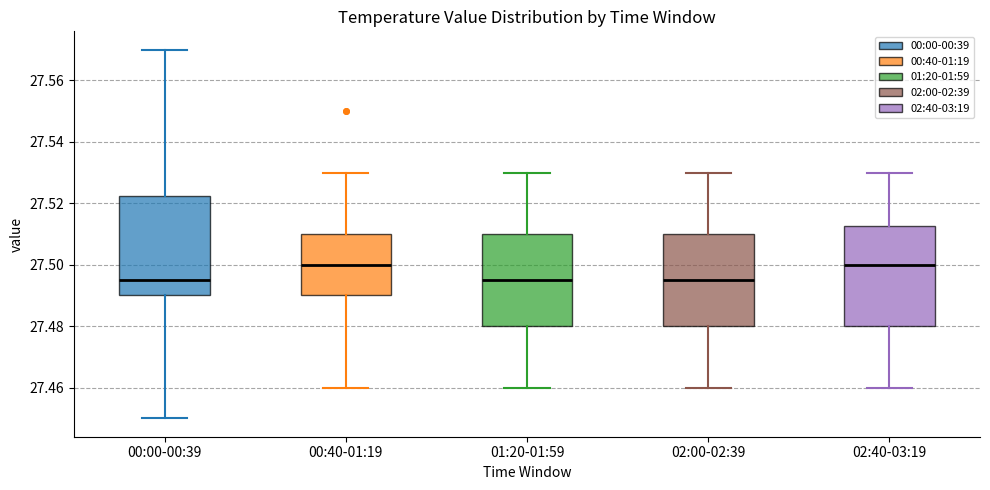

Reading left to right, transcribe this box plot: for each box, give where its median line is, the range the box spans, and where its two whiskers end, as read against the y-axis. The values are not printed on the chart, so give them approximately, as read against the axis.

00:00-00:39: median 27.496, box 27.490 to 27.522, whiskers 27.450 to 27.570
00:40-01:19: median 27.500, box 27.490 to 27.510, whiskers 27.460 to 27.530
01:20-01:59: median 27.496, box 27.480 to 27.510, whiskers 27.460 to 27.530
02:00-02:39: median 27.496, box 27.480 to 27.510, whiskers 27.460 to 27.530
02:40-03:19: median 27.500, box 27.480 to 27.512, whiskers 27.460 to 27.530